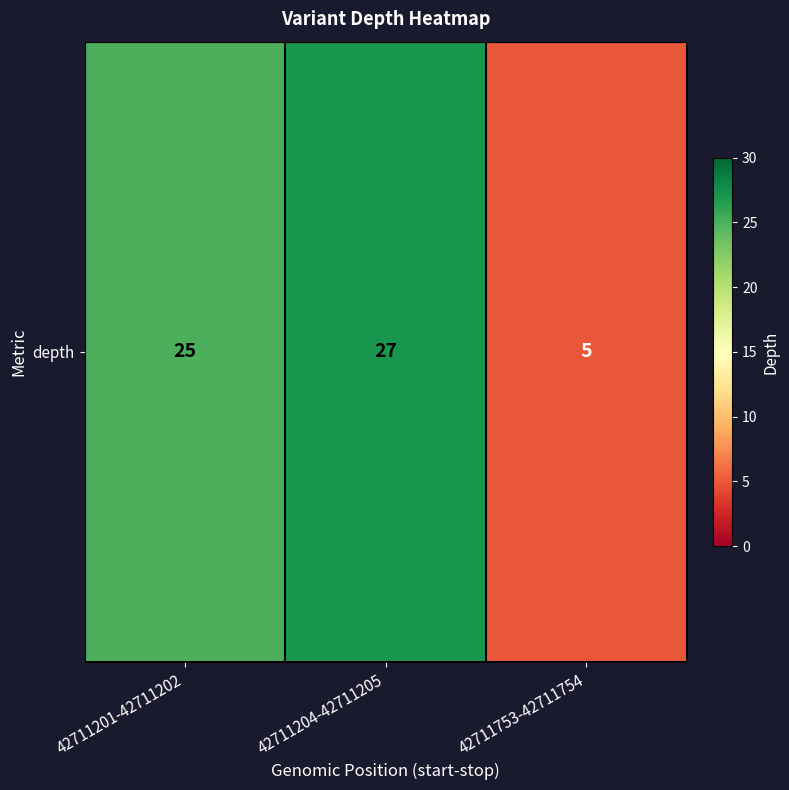

What is the maximum value shown in the chart?

27